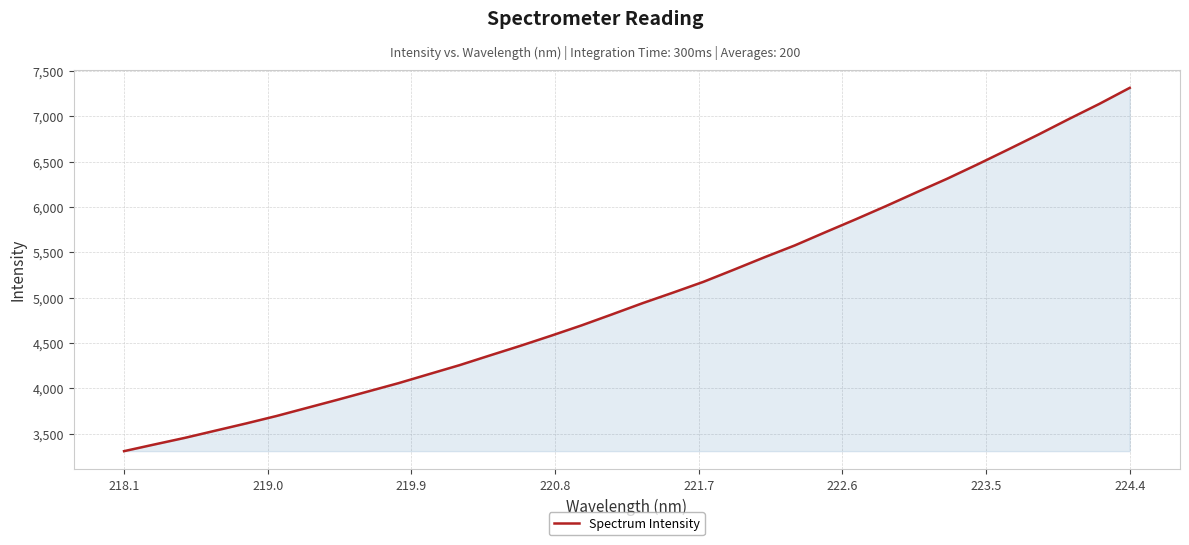

What is the minimum value shown in the chart?

3307.5